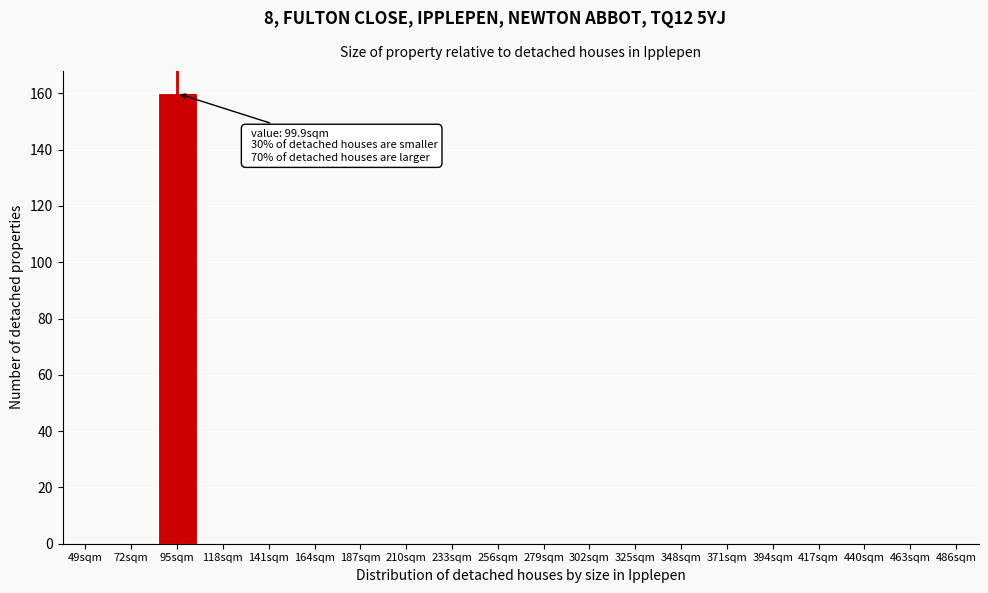

Reading left to right, list all the values displayed in this chart.

49sqm=0	72sqm=0	95sqm=160	118sqm=0	141sqm=0	164sqm=0	187sqm=0	210sqm=0	233sqm=0	256sqm=0	279sqm=0	302sqm=0	325sqm=0	348sqm=0	371sqm=0	394sqm=0	417sqm=0	440sqm=0	463sqm=0	486sqm=0